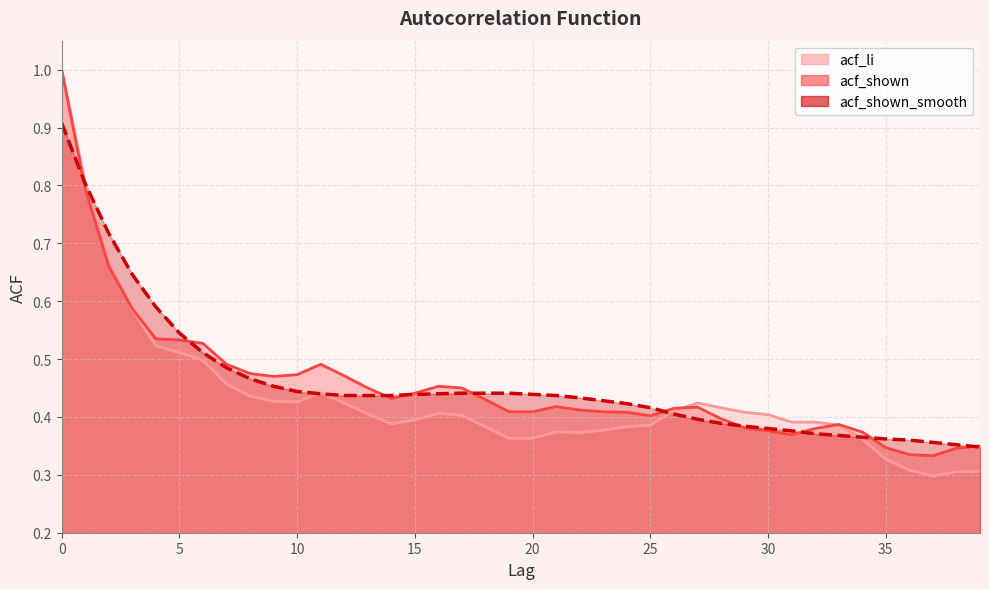

Is it true that acf_li equals 0.3 at 35?

True